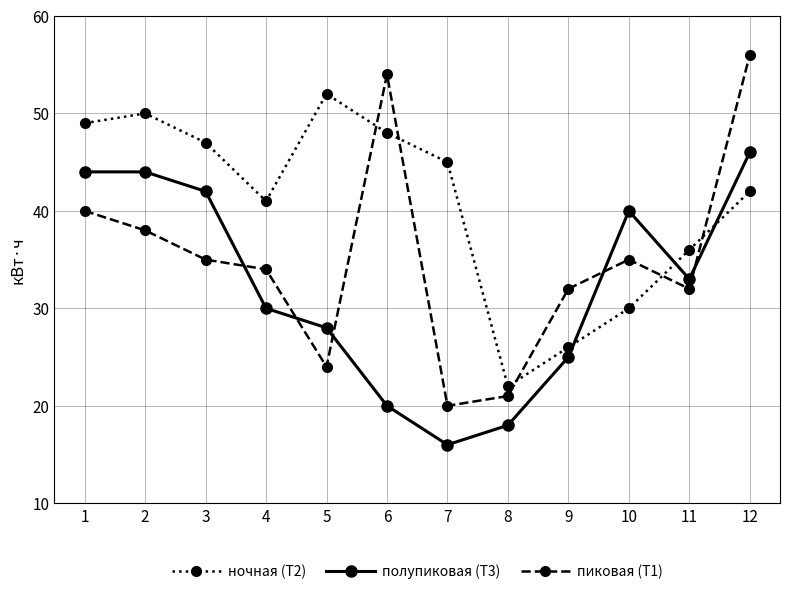

Reading left to right, list all the values displayed in this chart.

ночная (Т2): 1=49	2=50	3=47	4=41	5=52	6=48	7=45	8=22	9=26	10=30	11=36	12=42
полупиковая (Т3): 1=44	2=44	3=42	4=30	5=28	6=20	7=16	8=18	9=25	10=40	11=33	12=46
пиковая (Т1): 1=40	2=38	3=35	4=34	5=24	6=54	7=20	8=21	9=32	10=35	11=32	12=56